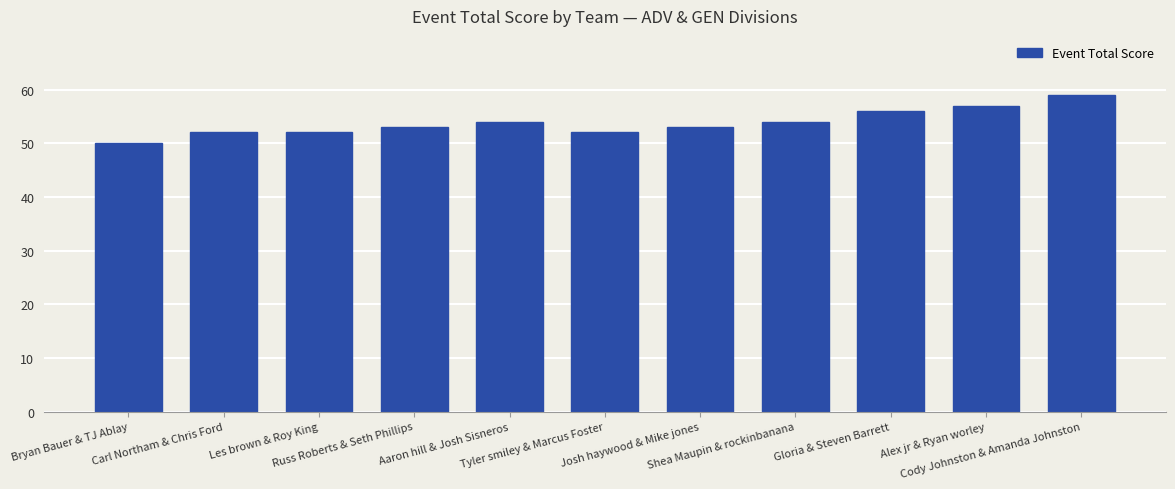

True or false: the data shows 52 at Tyler smiley & Marcus Foster.

True